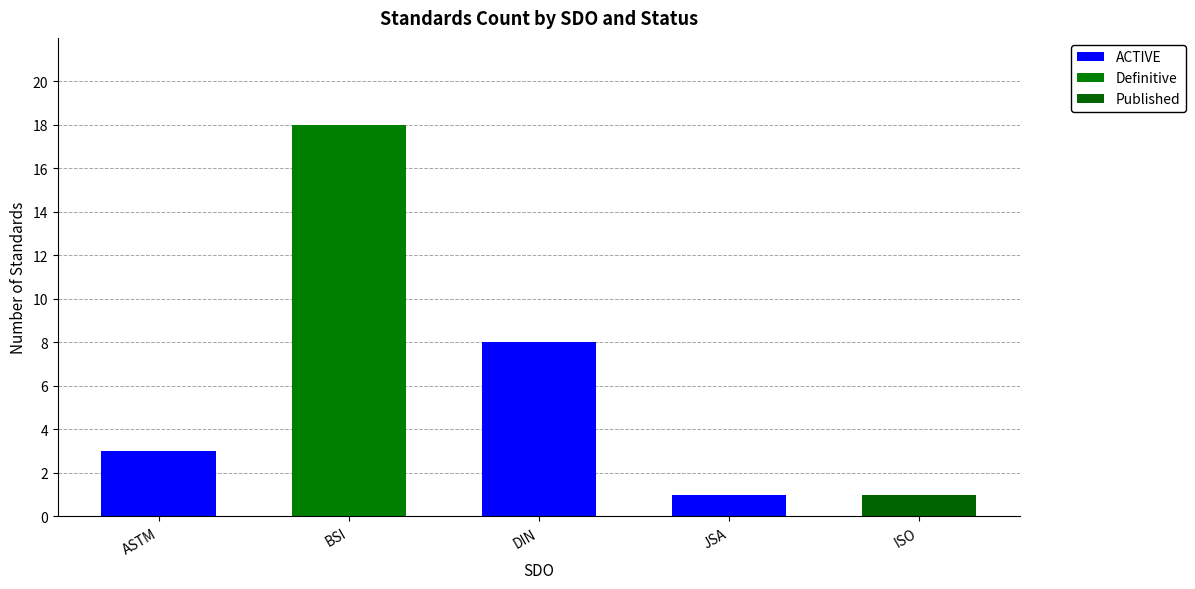

Does the chart contain stacked bars?

Yes